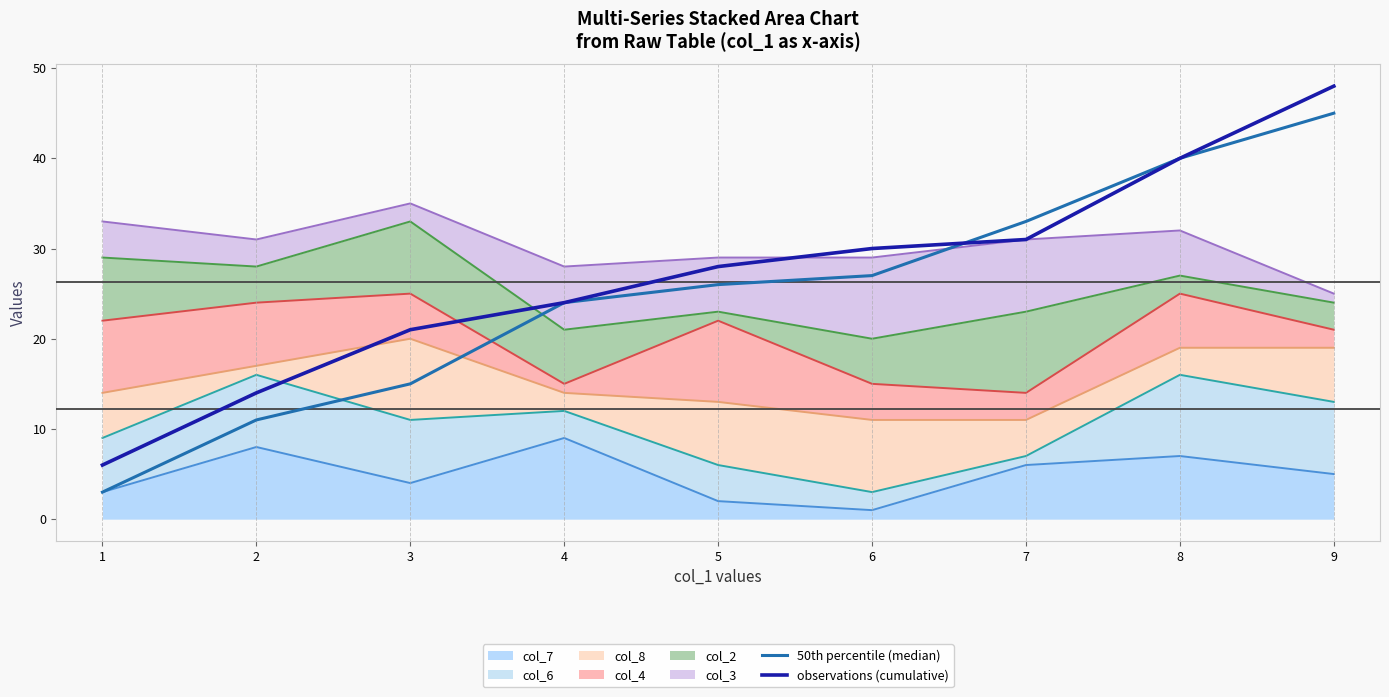

Between 4 and 0, which is larger?

4